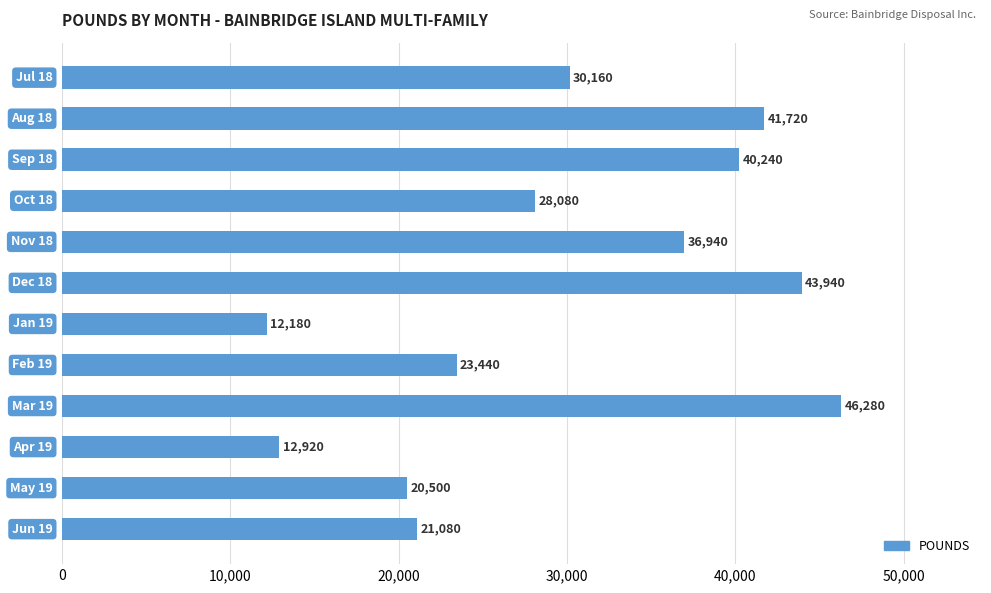

What is the minimum value shown in the chart?

12180